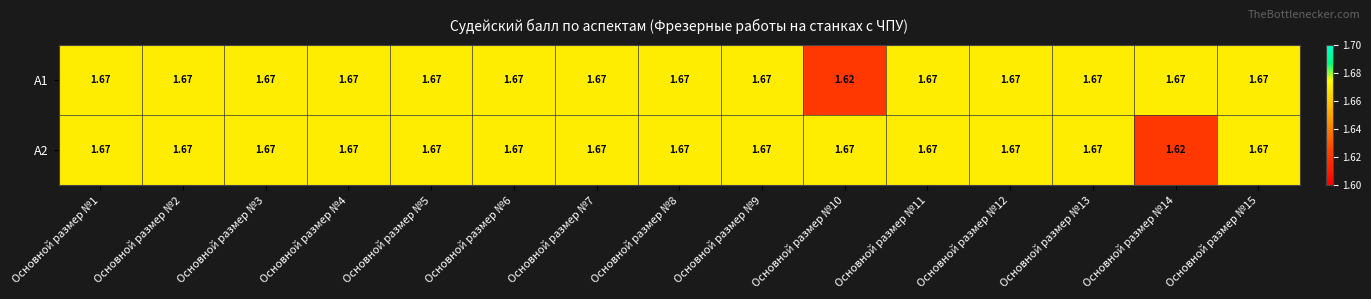

How many distinct data groups are displayed?

2